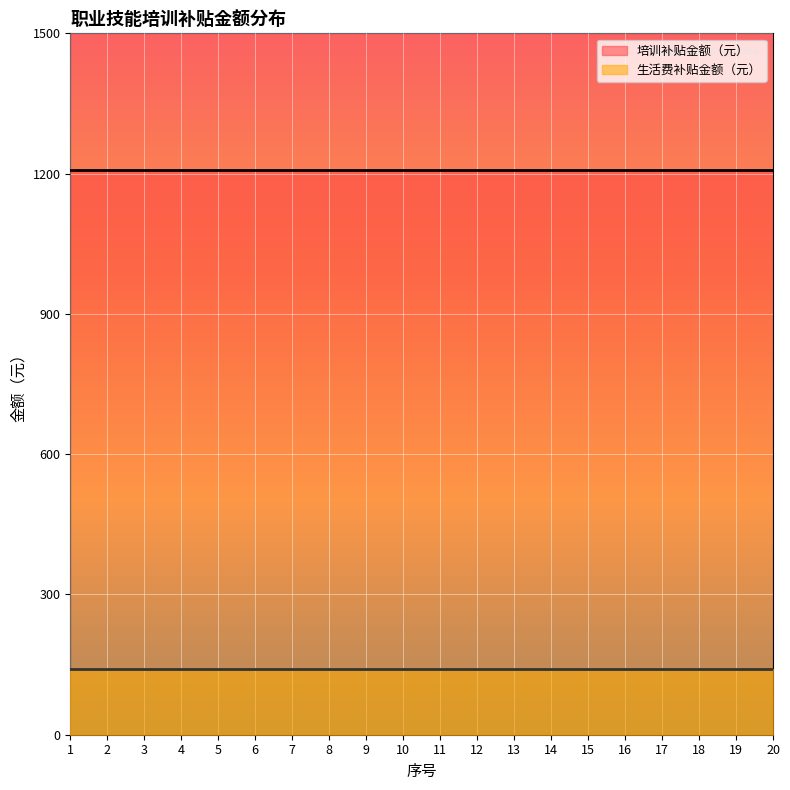

What are all the series names shown in the legend?

培训补贴金额（元）, 生活费补贴金额（元）